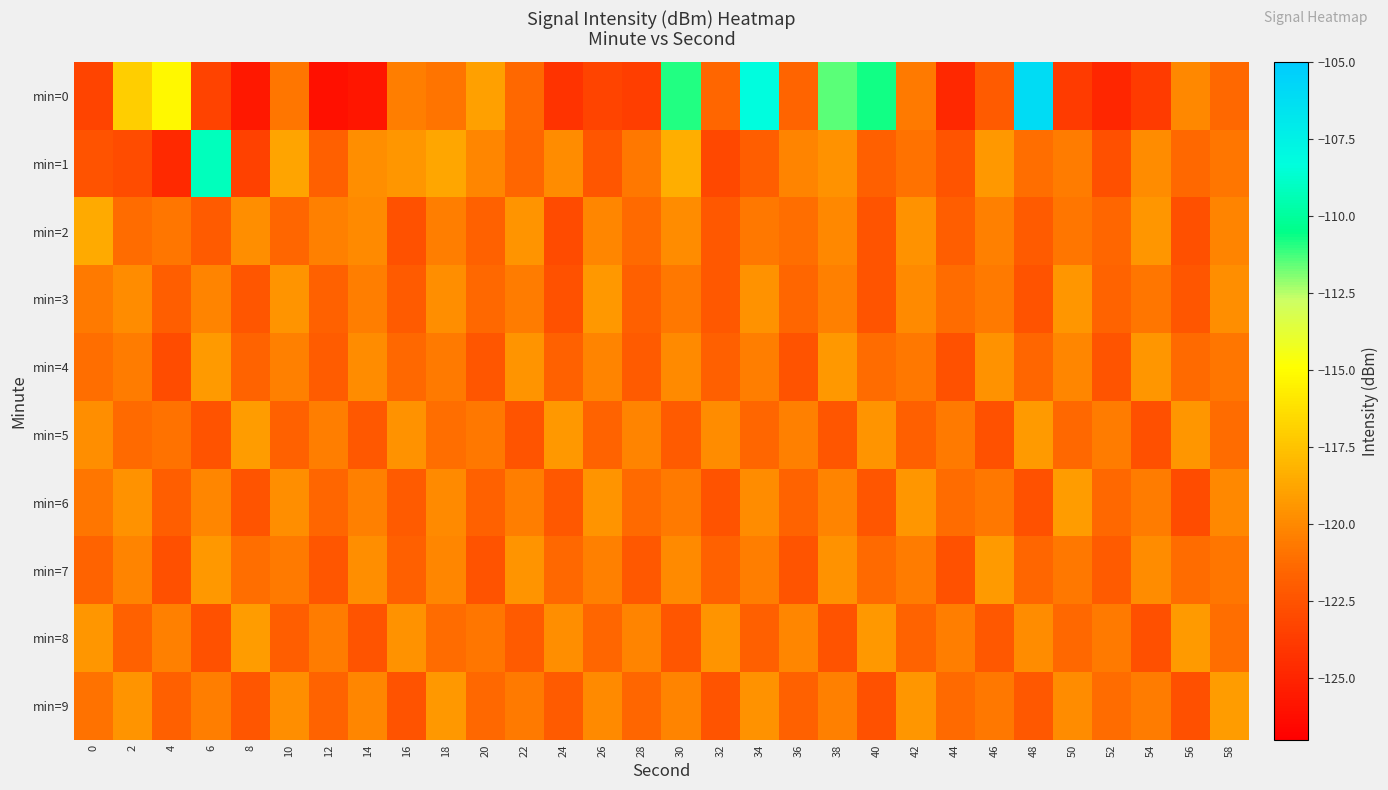

Between 32 and 58, which is larger?

58